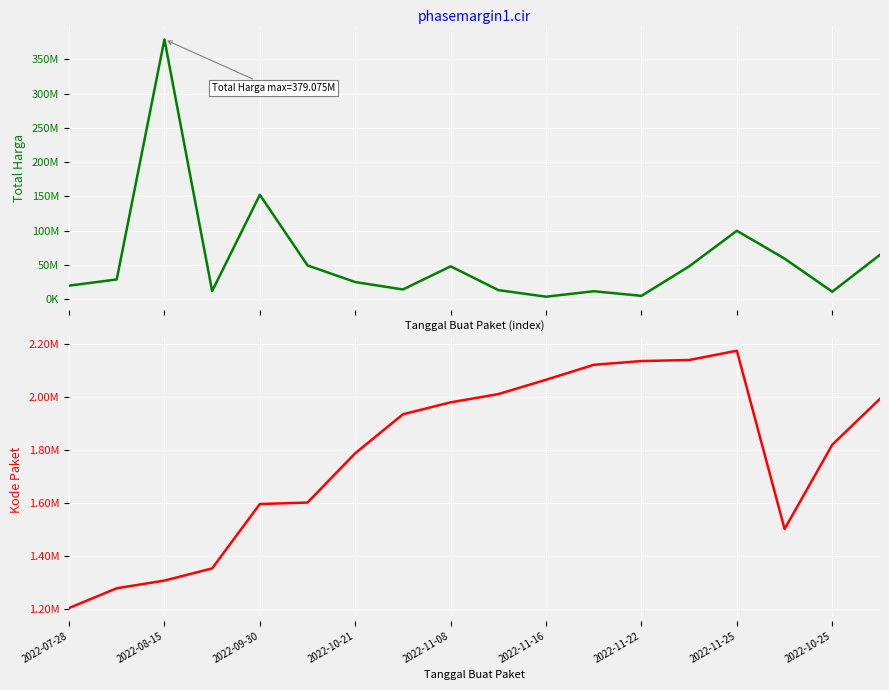

What is the spread (max minus min) of values at 2022-07-28?

18744743